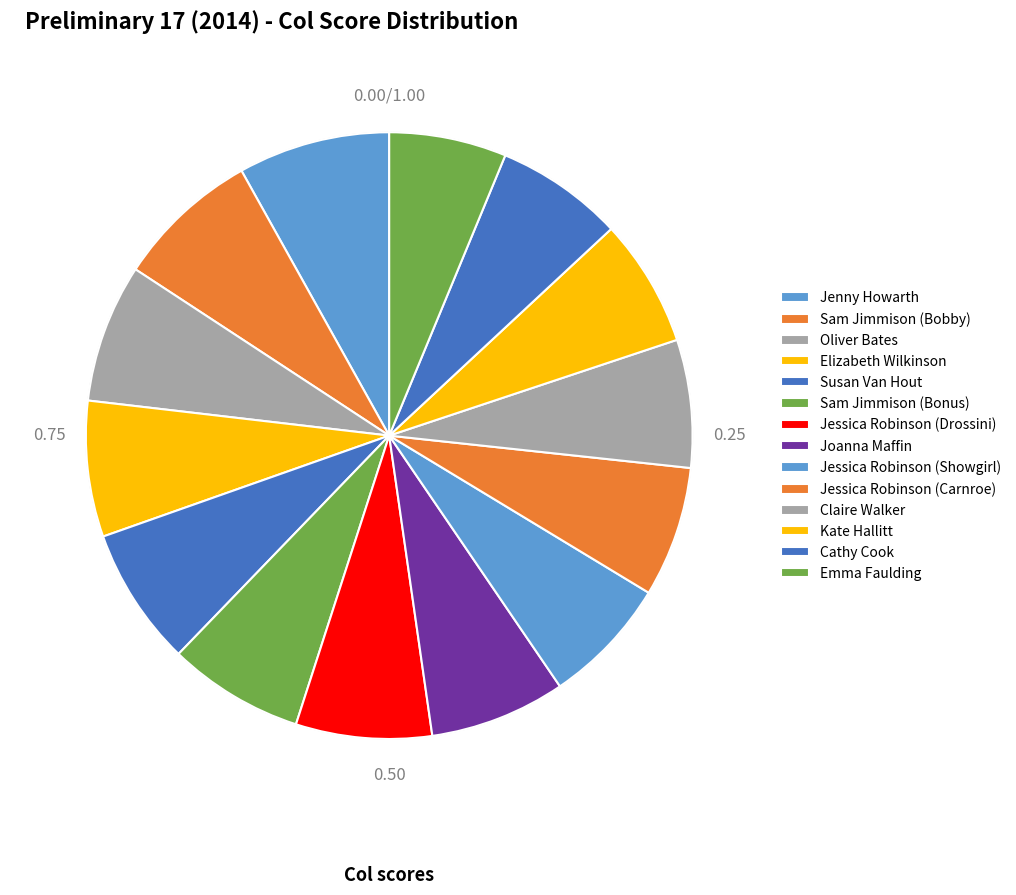

What percentage is the Jessica Robinson (Drossini) slice, to the nearest percent?

7%